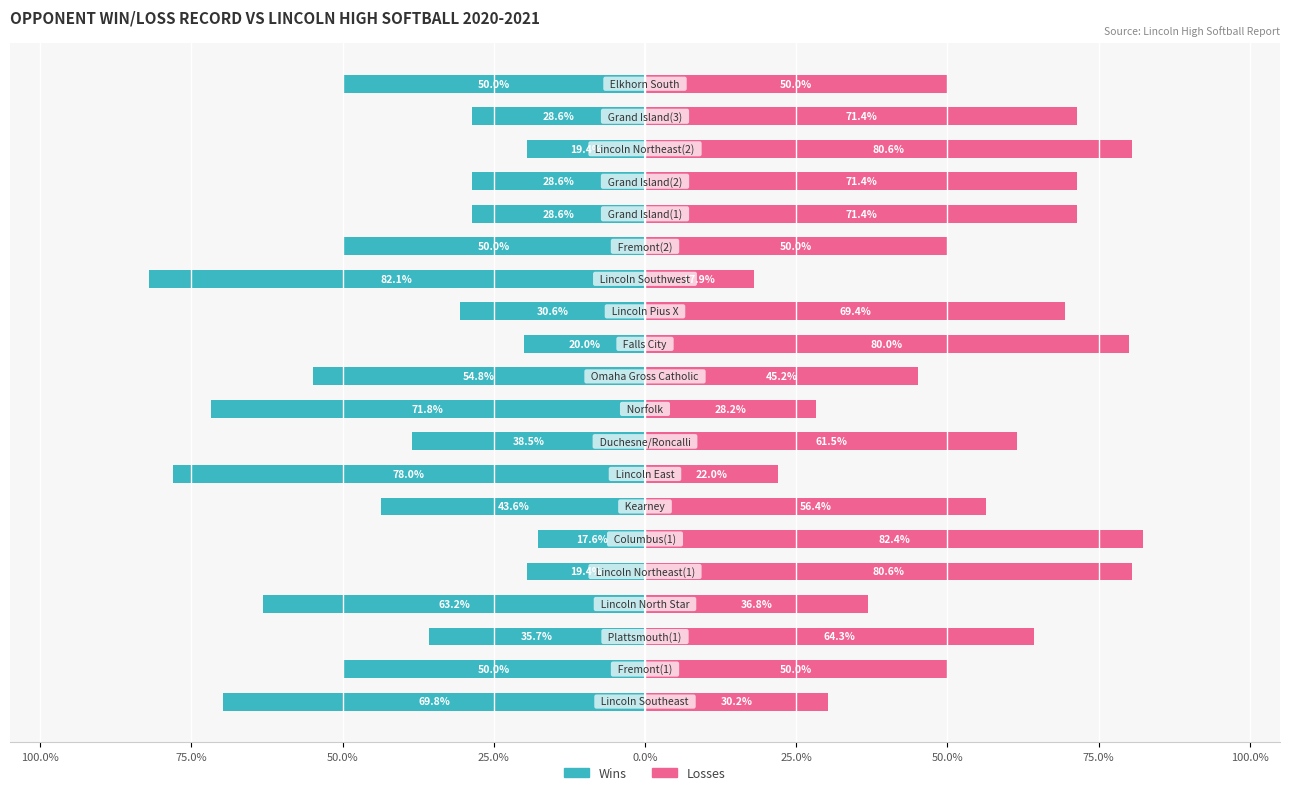

What is the maximum value shown in the chart?

82.4